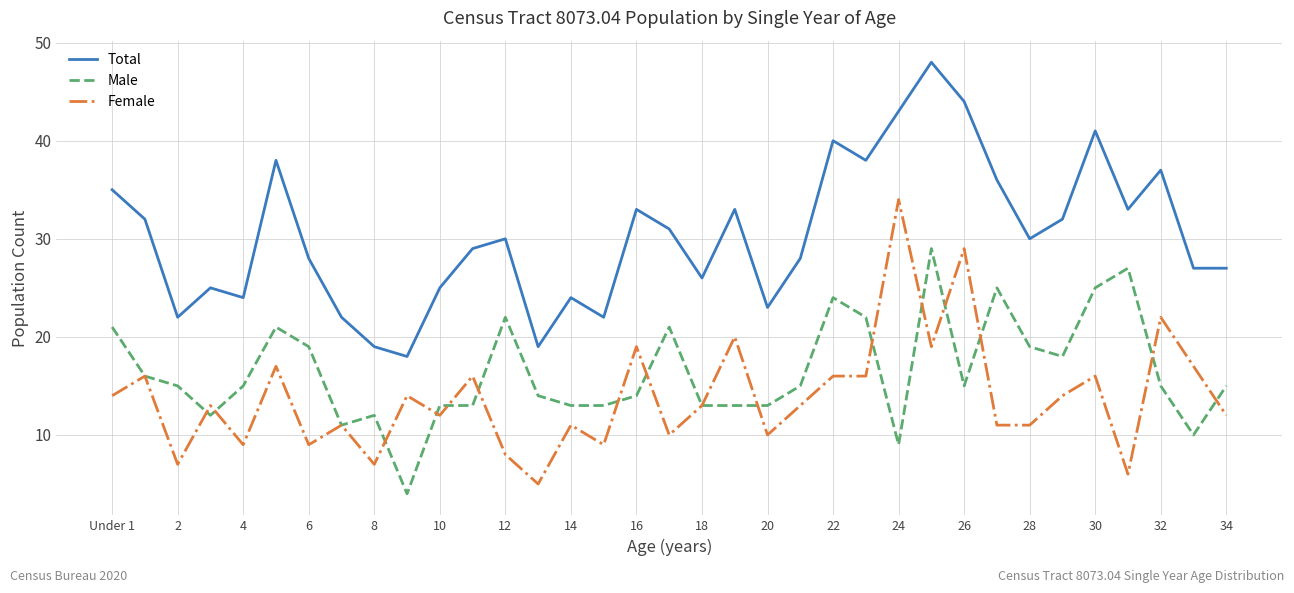

Which series has the largest total across all categories?

Total